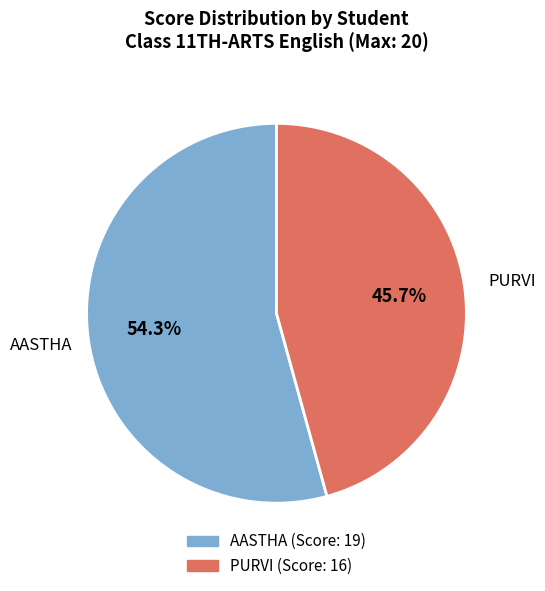

What portion of the pie excludes PURVI?

54.3%